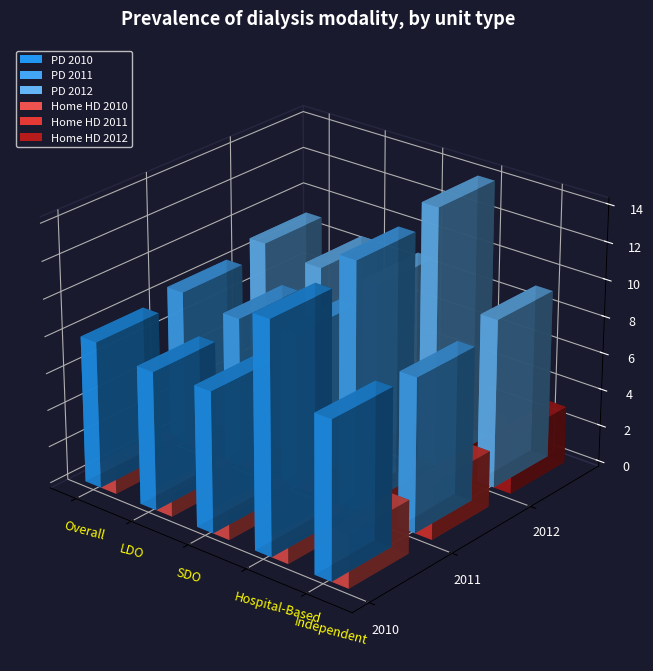

How many data points in PD are above 8?

12